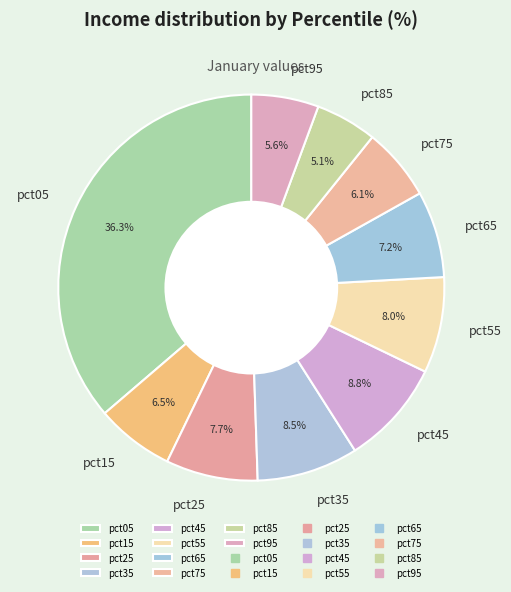

To the nearest percent, what is the combined percentage of pct25 and pct45?

17%